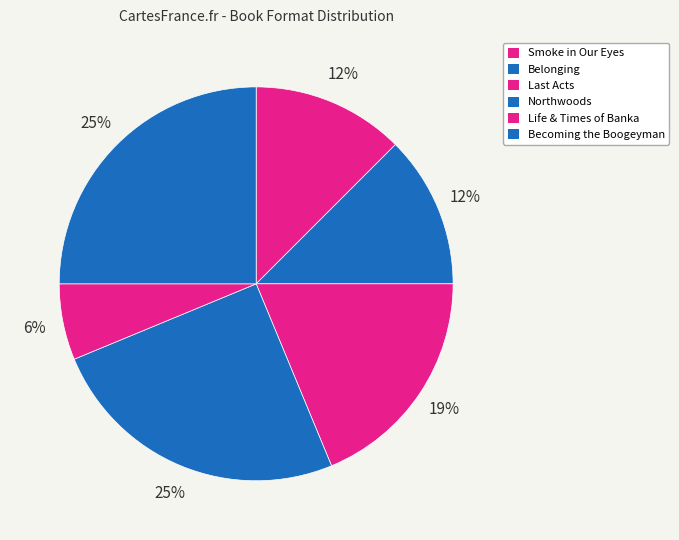

To the nearest percent, what portion does Smoke in Our Eyes represent?

12%